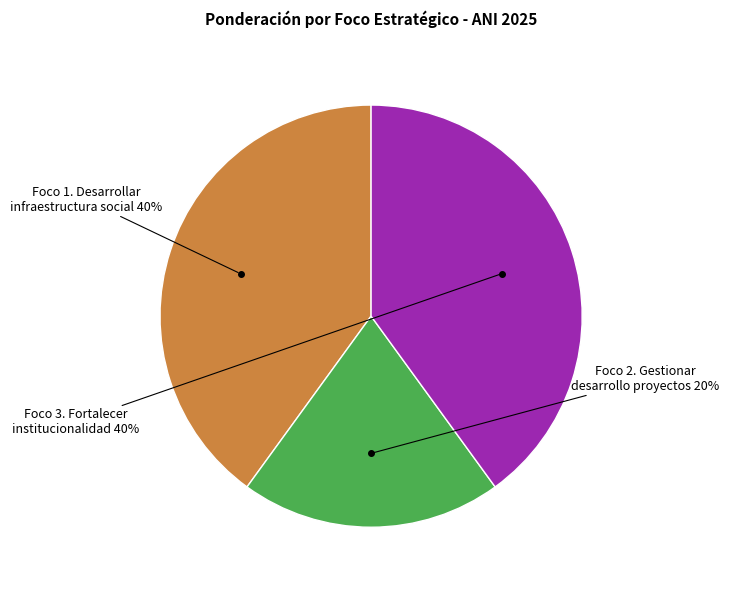

How many slices are in this pie chart?

3